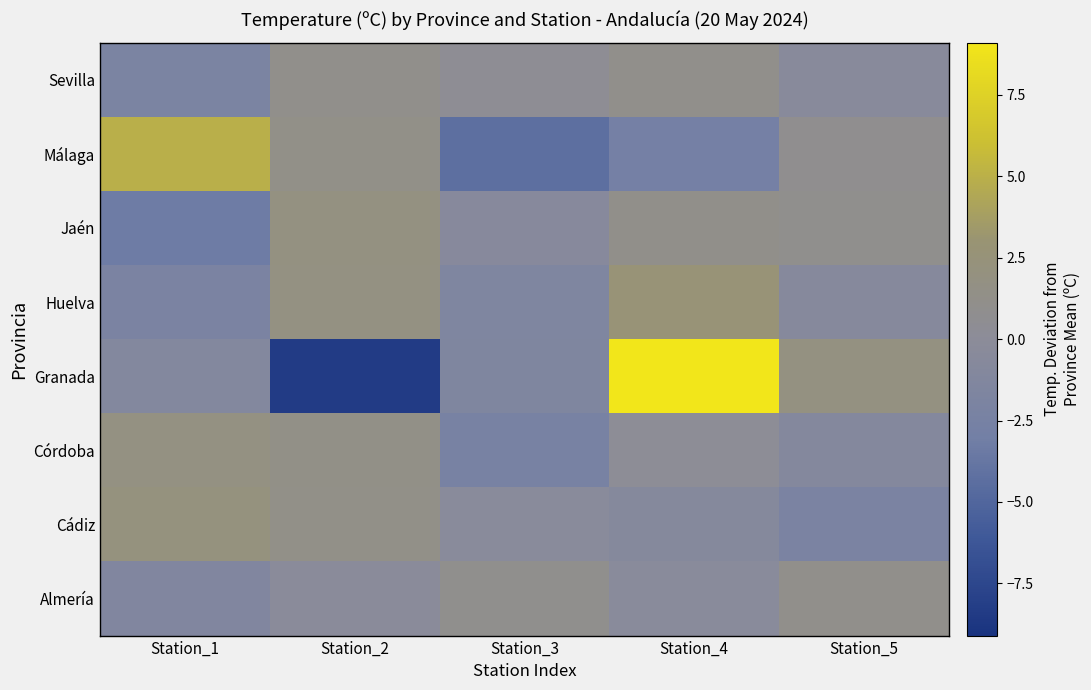

What is the smallest value displayed?

-8.4